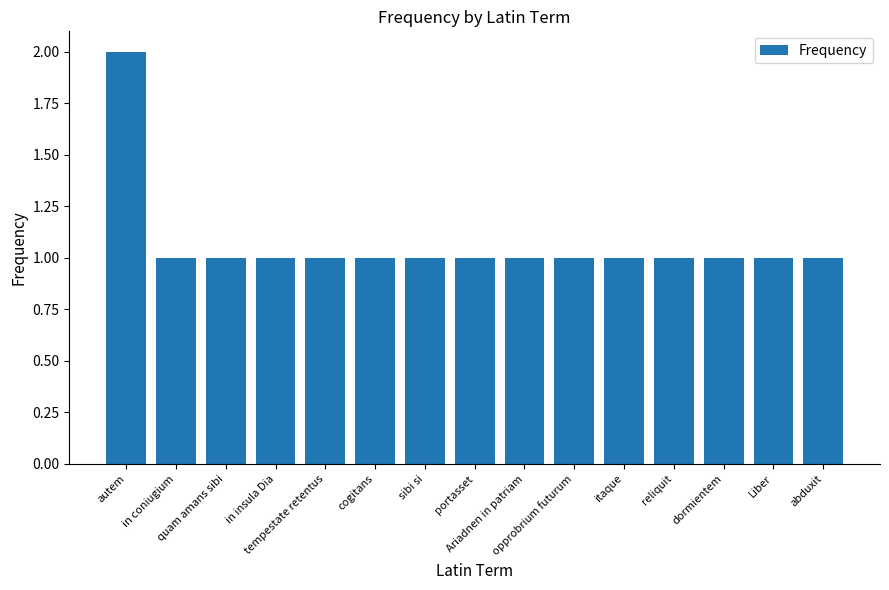

What is the greatest value displayed?

2